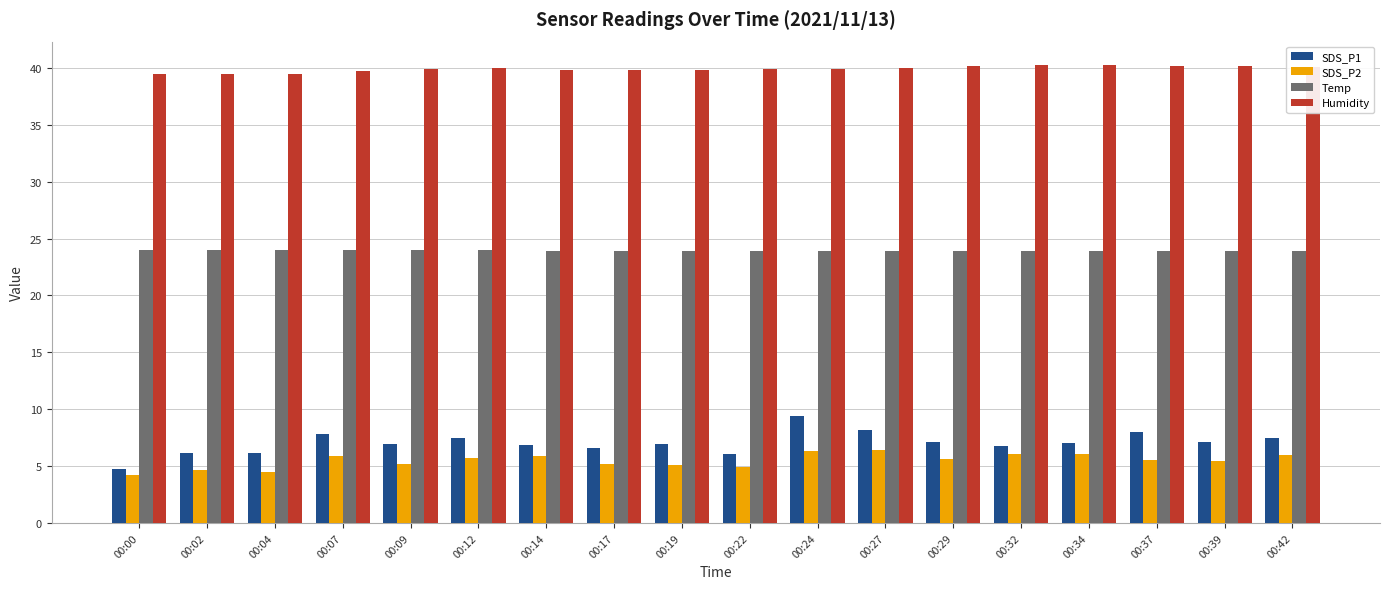

What is the maximum value shown in the chart?

40.3